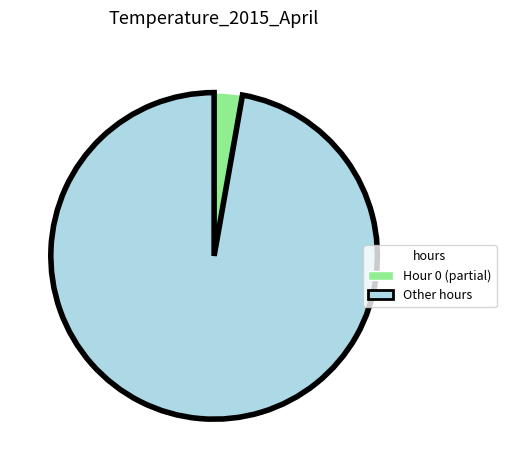

Is there a majority slice in this chart?

Yes